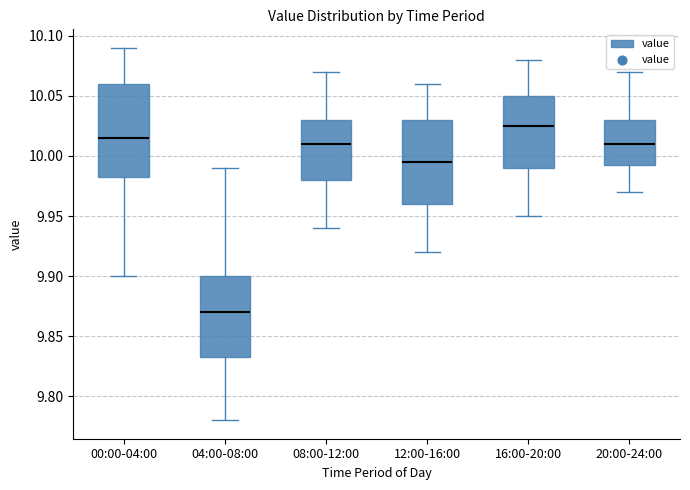

Comparing the boxes themselves (not the whiskers), which one is the tallest?

00:00-04:00